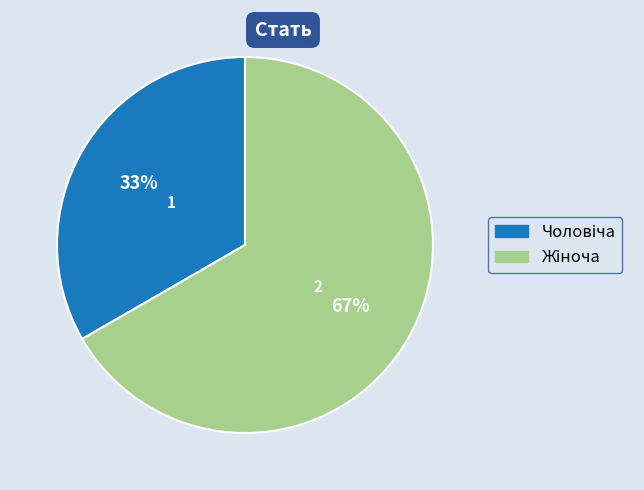

Does any single category account for the majority?

Yes